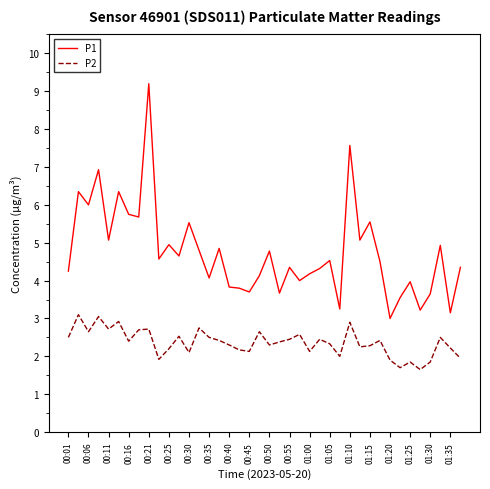

List the series in order of their peak value, lowest first.

P2, P1